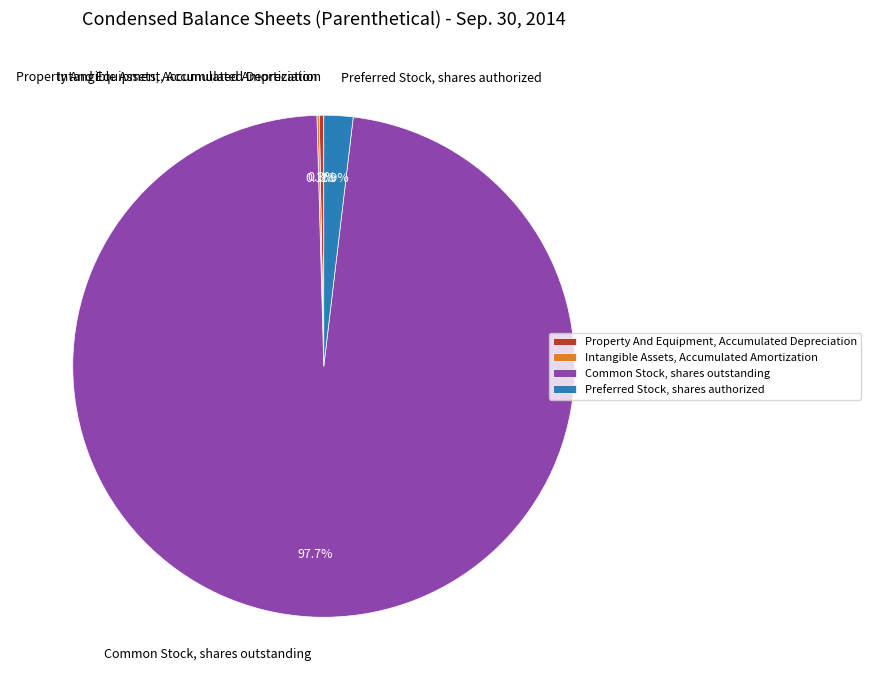

Which has a higher value, Property And Equipment, Accumulated Depreciation or Common Stock, shares outstanding?

Common Stock, shares outstanding